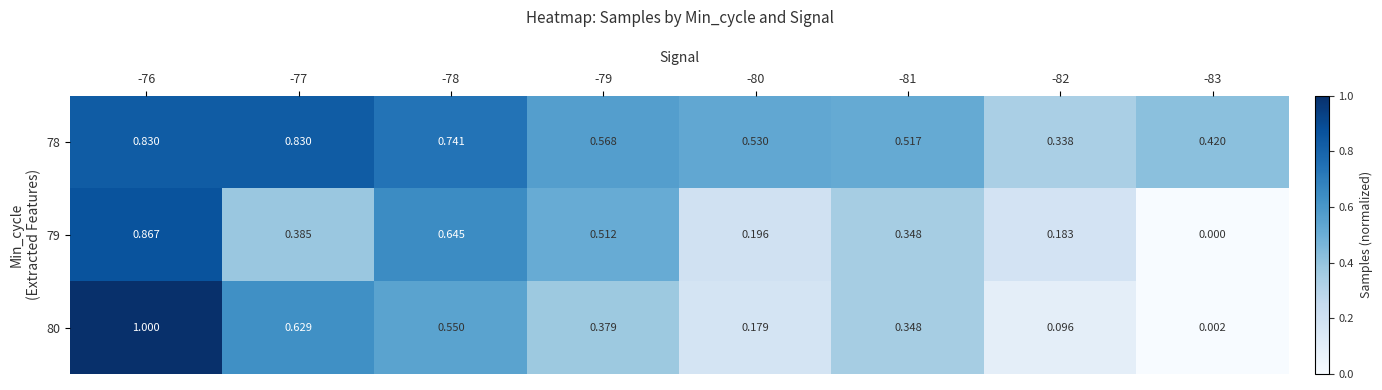

Is the value of 80 at -81 greater than the value of 78 at -76?

No